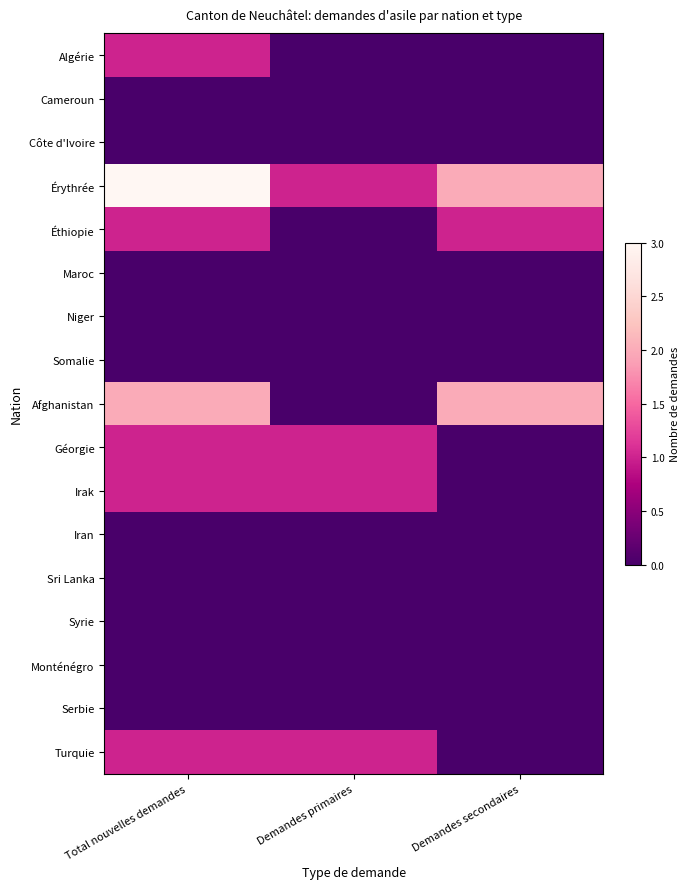

How many data points does each series have?

3